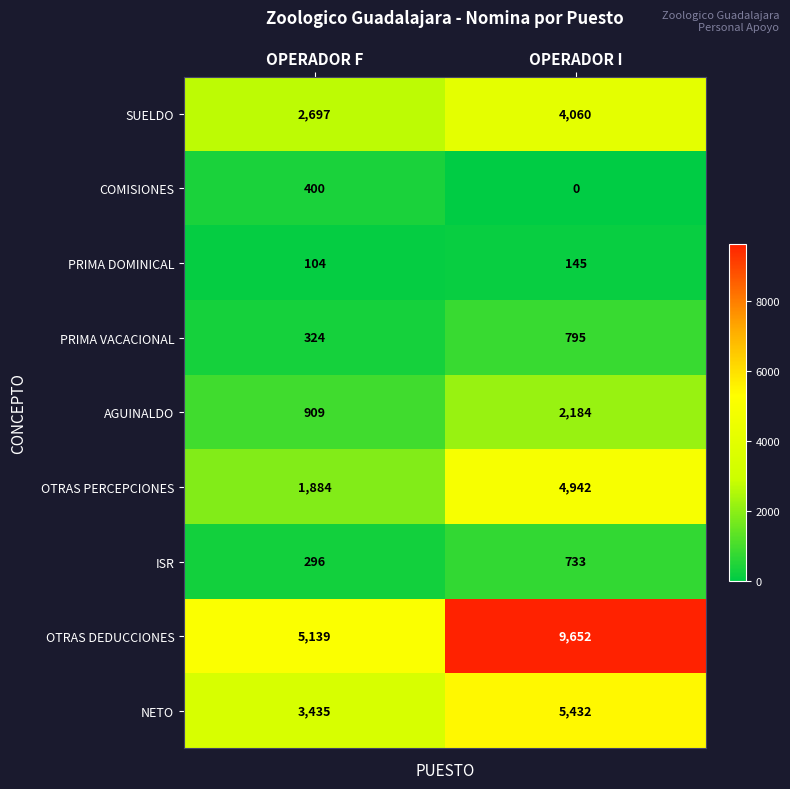

Rank the series by their maximum value, from lowest to highest.

PRIMA DOMINICAL, COMISIONES, ISR, PRIMA VACACIONAL, AGUINALDO, SUELDO, OTRAS PERCEPCIONES, NETO, OTRAS DEDUCCIONES